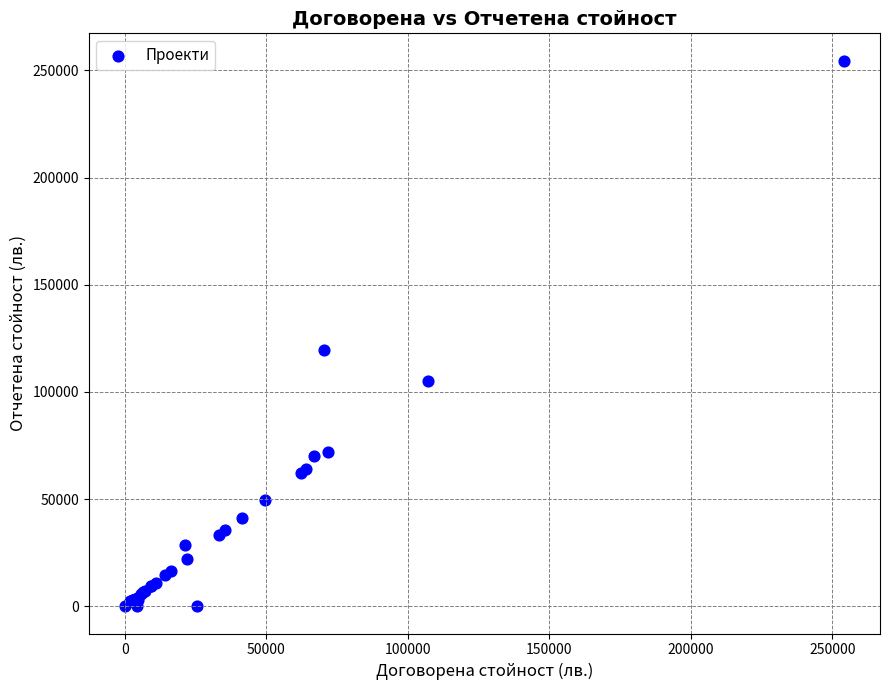

What Y value in the scatter plot is closest to 127284?

119666.4